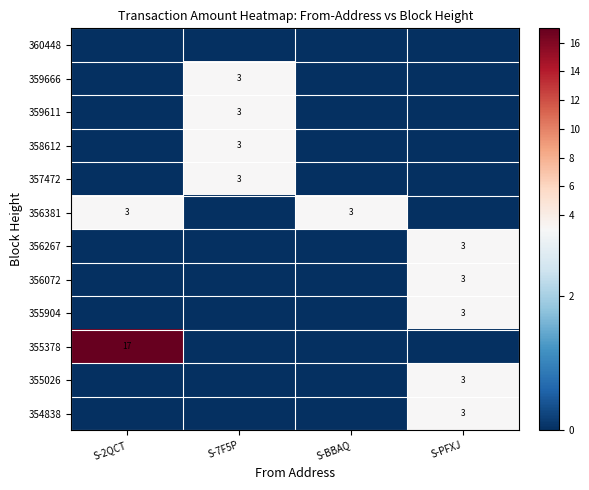

Which category has the highest value across all series?

S-2QCT